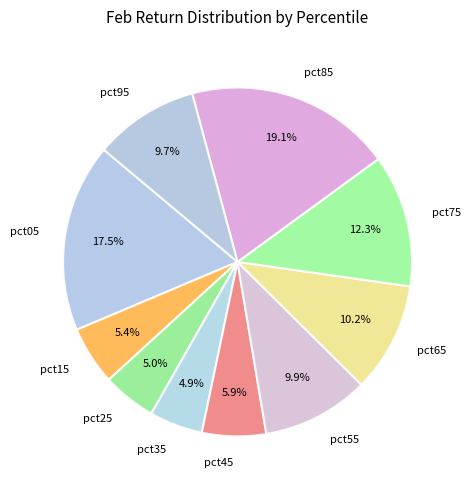

Is pct25 the majority of the pie?

No